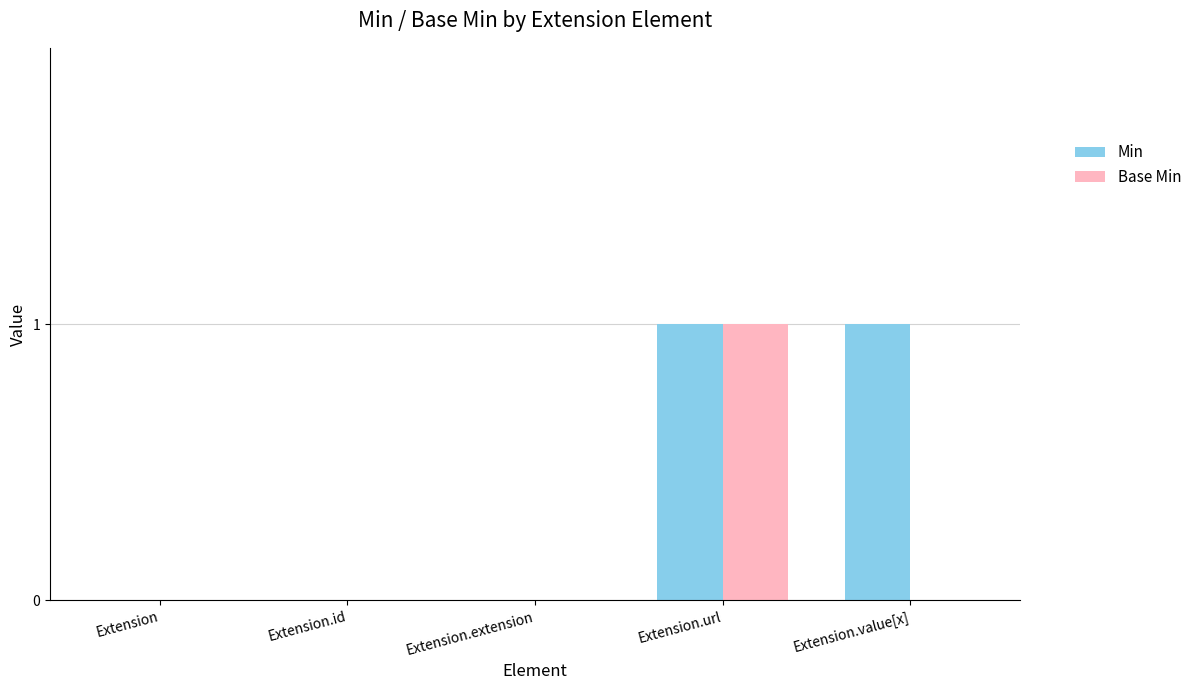

True or false: Base Min has a value of 0 at Extension.

True